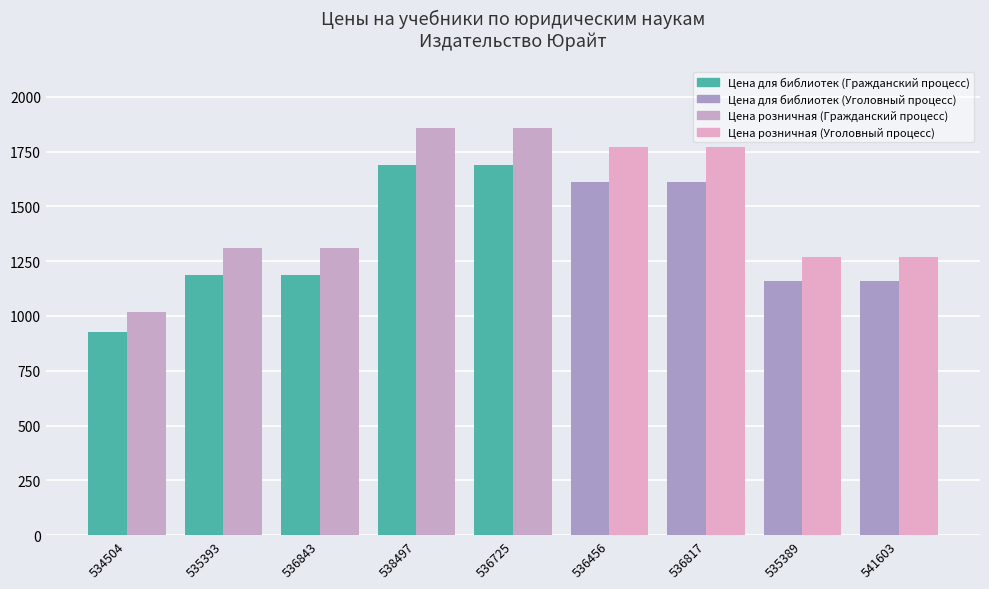

Between 536817 and 536843, which is larger?

536817